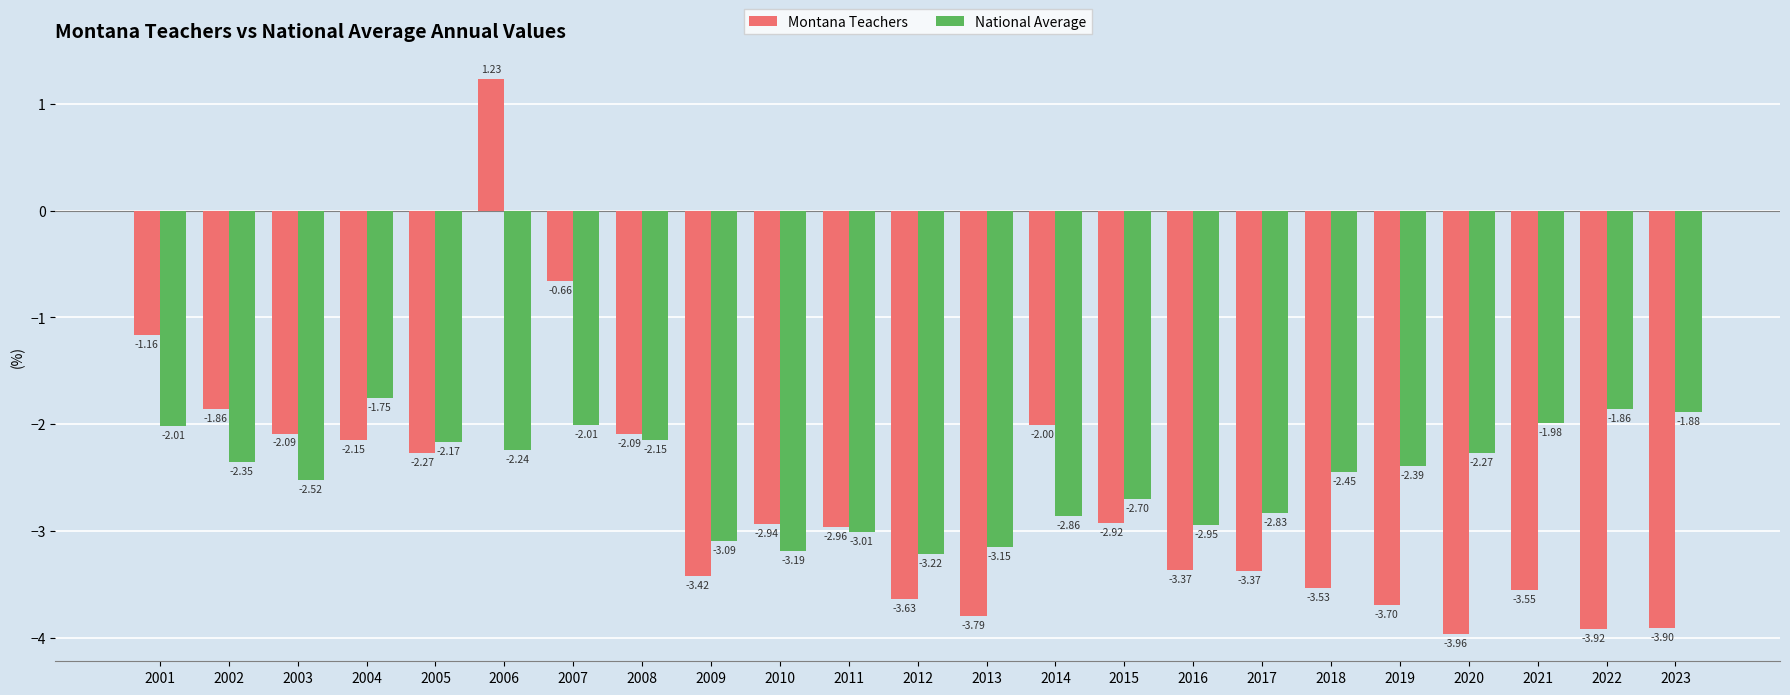

At which category is the sum across all series the highest?

2006